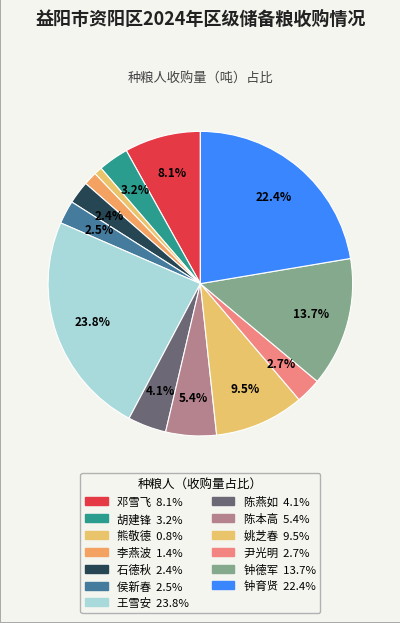

To the nearest percent, what is the difference between the largest and smallest slice percentages?

23%